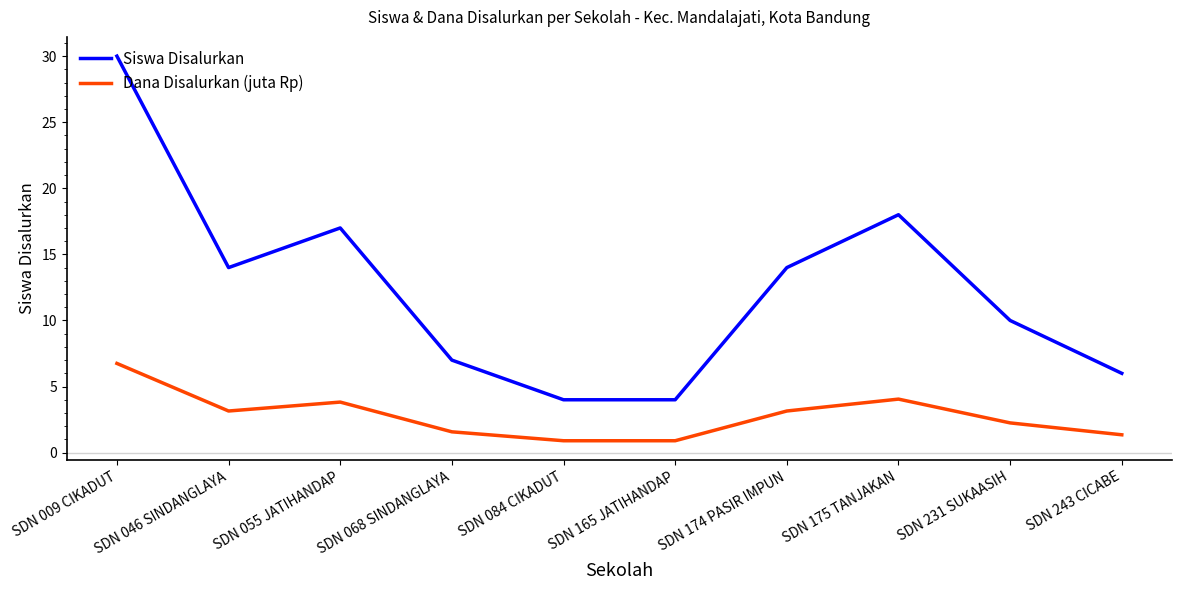

What is the maximum value for Dana Disalurkan (juta Rp)?

6.8